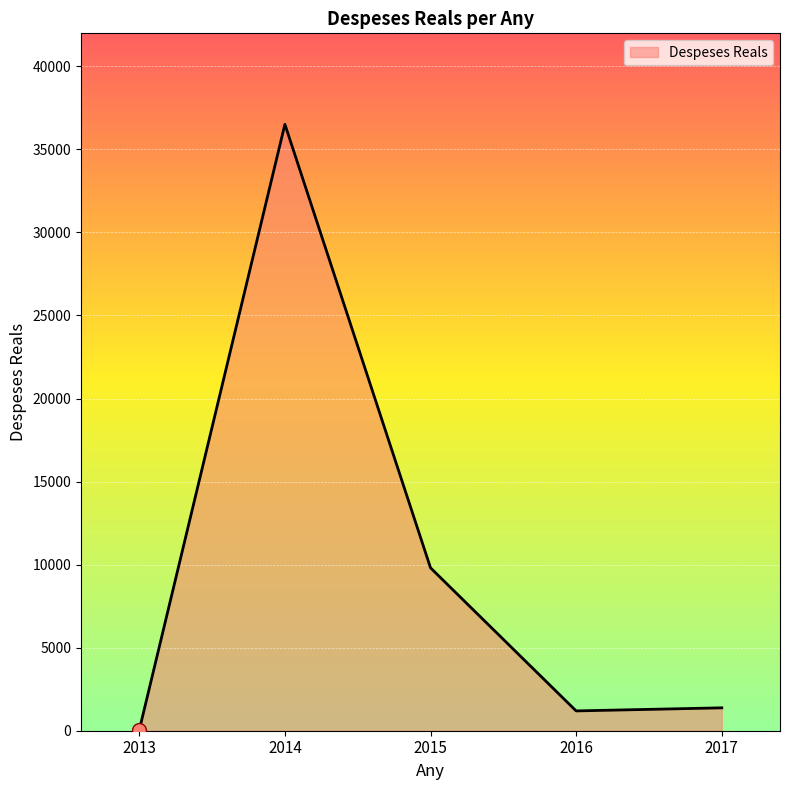

What is the change in value from 2015 to 2017?

-8428.4